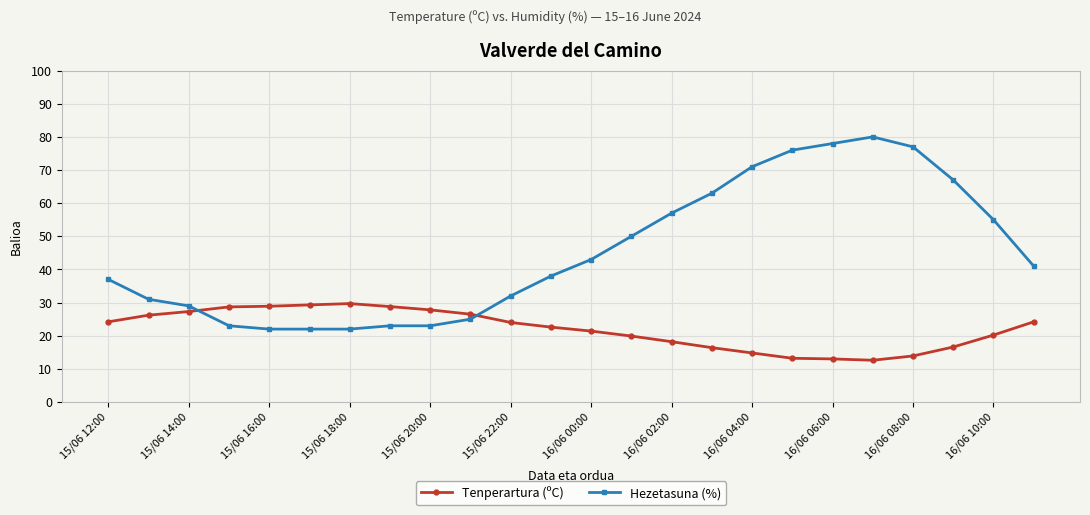

Rank the series by their average value, from lowest to highest.

Tenperartura (ºC), Hezetasuna (%)